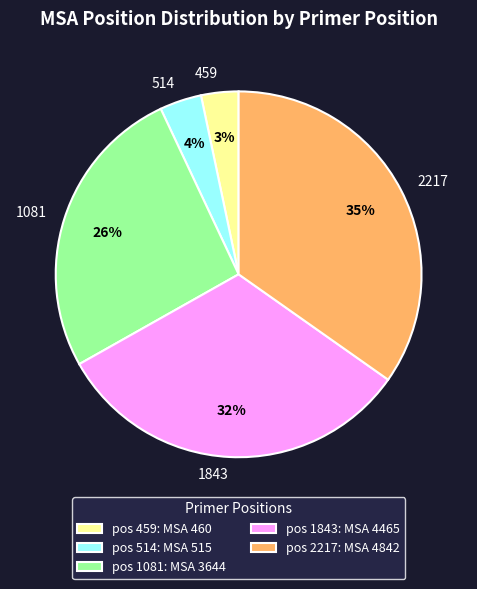

To the nearest percent, what portion does 2217 represent?

35%